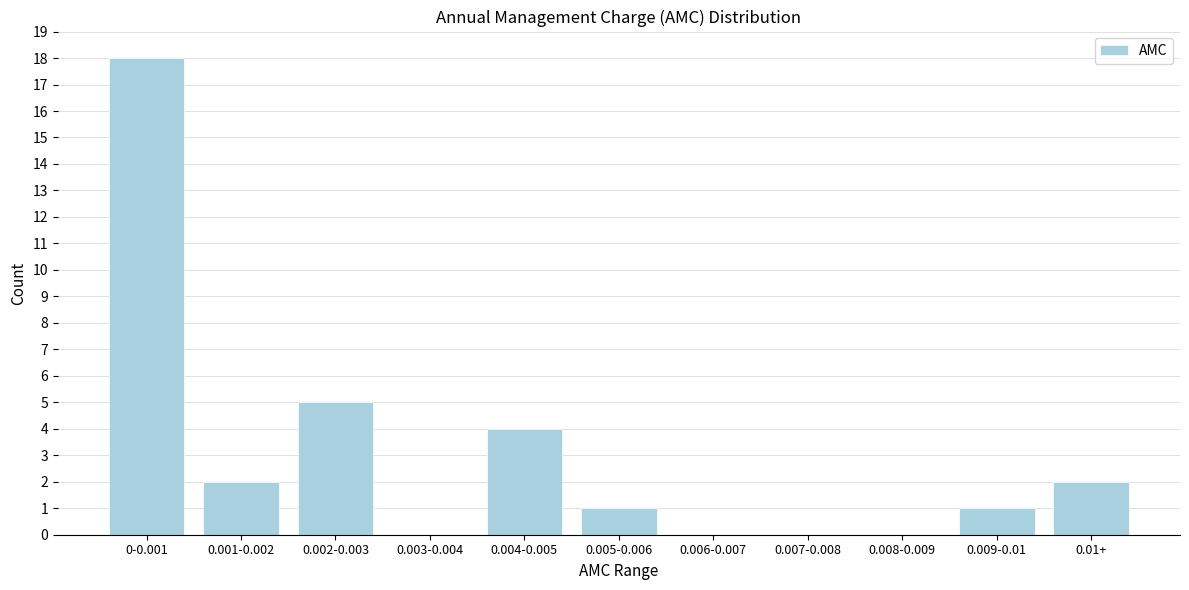

Reading left to right, extract all data points from this chart.

0-0.001=18	0.001-0.002=2	0.002-0.003=5	0.003-0.004=0	0.004-0.005=4	0.005-0.006=1	0.006-0.007=0	0.007-0.008=0	0.008-0.009=0	0.009-0.01=1	0.01+=2